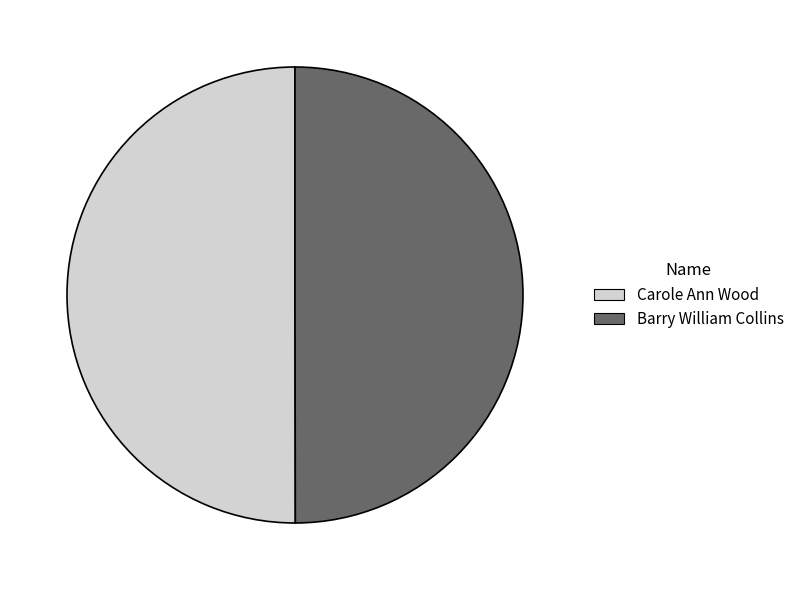

True or false: Barry William Collins accounts for 50% of the total.

True